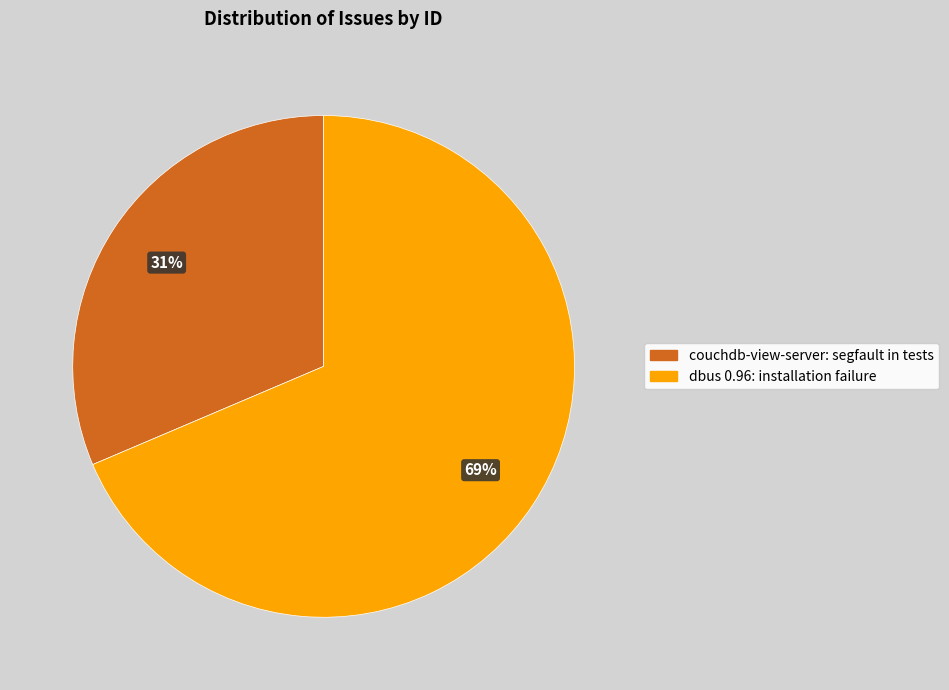

Is the sum of dbus 0.96: installation failure and couchdb-view-server: segfault in tests greater than half?

Yes